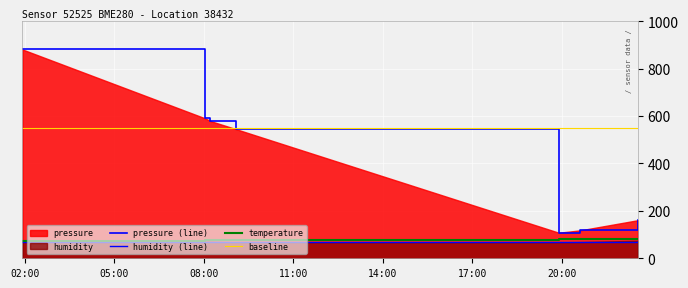

True or false: temperature and humidity (line) cross at least once.

False